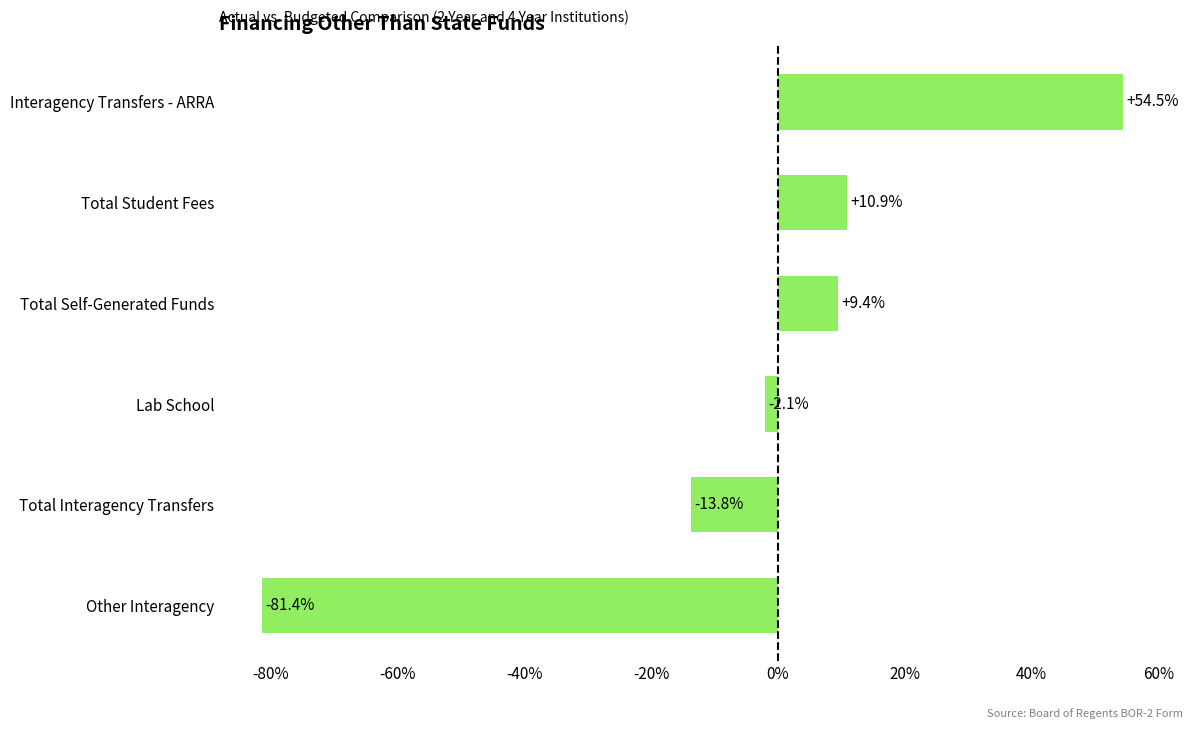

Reading bottom to top, list all the values displayed in this chart.

-81.4	-13.8	-2.1	9.4	10.9	54.5